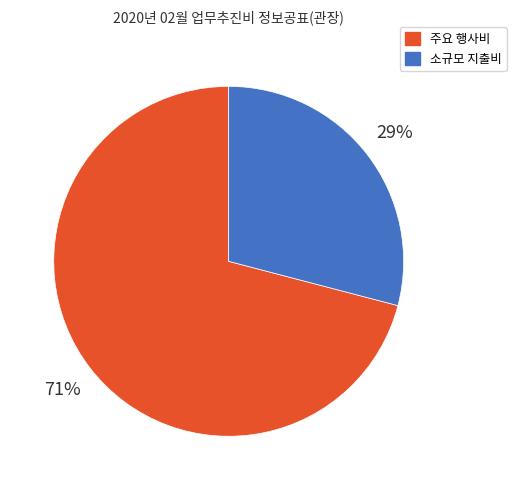

Between 주요 행사비 and 소규모 지출비, which is larger?

주요 행사비